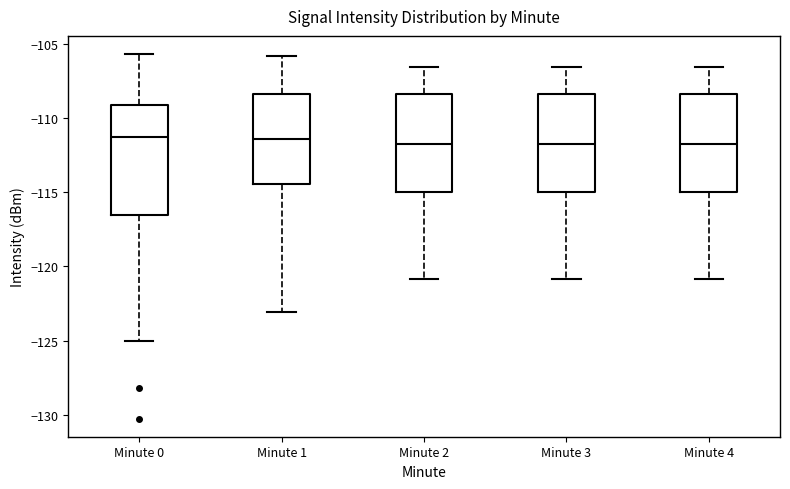

Reading left to right, transcribe this box plot: for each box, give where its median line is, the range the box spans, and where its two whiskers end, as read against the y-axis. The values are not printed on the chart, so give them approximately, as read against the axis.

Minute 0: median -111.5, box -116.5 to -109.0, whiskers -125.0 to -105.5
Minute 1: median -111.5, box -114.5 to -108.5, whiskers -123.0 to -106.0
Minute 2: median -112.0, box -115.0 to -108.5, whiskers -121.0 to -106.5
Minute 3: median -112.0, box -115.0 to -108.5, whiskers -121.0 to -106.5
Minute 4: median -112.0, box -115.0 to -108.5, whiskers -121.0 to -106.5